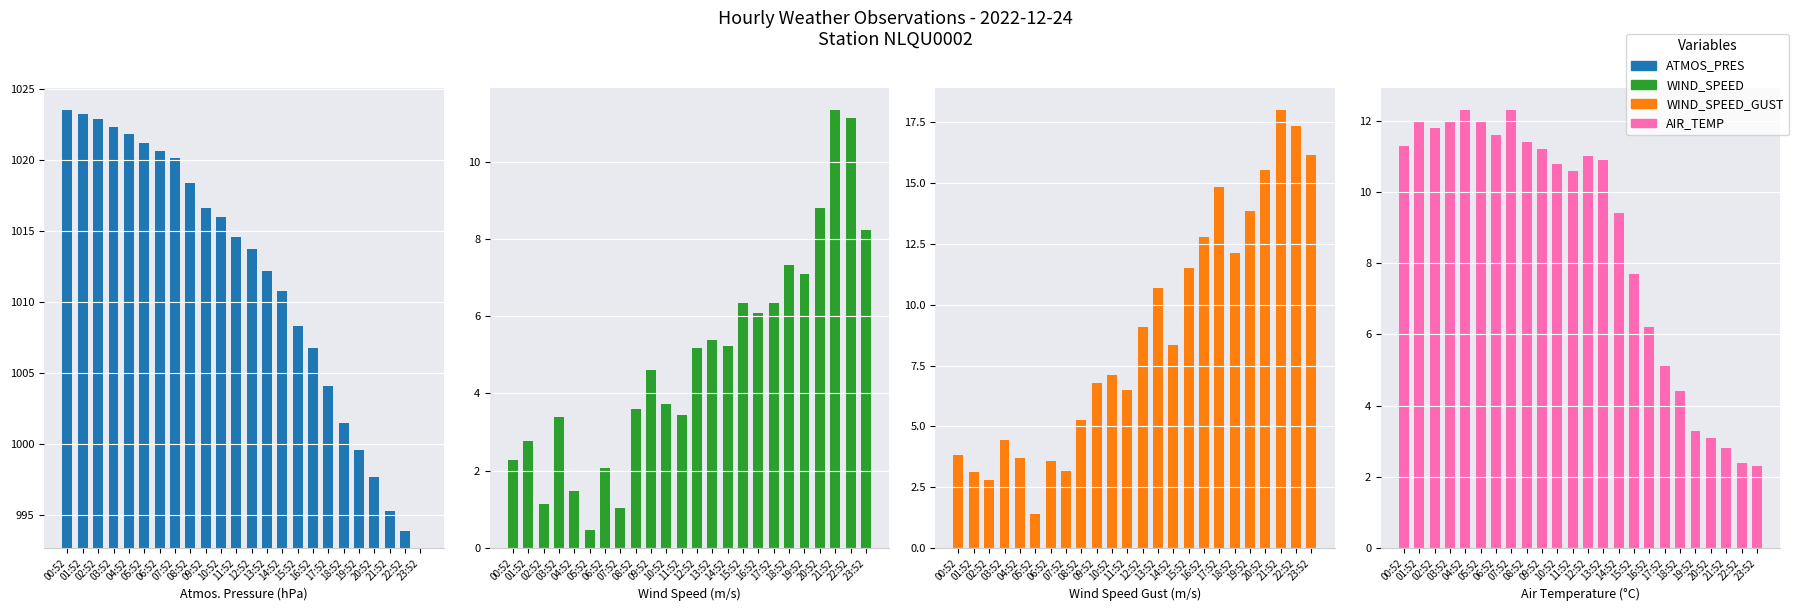

What is the average value of the WIND_SPEED_GUST series?

8.8